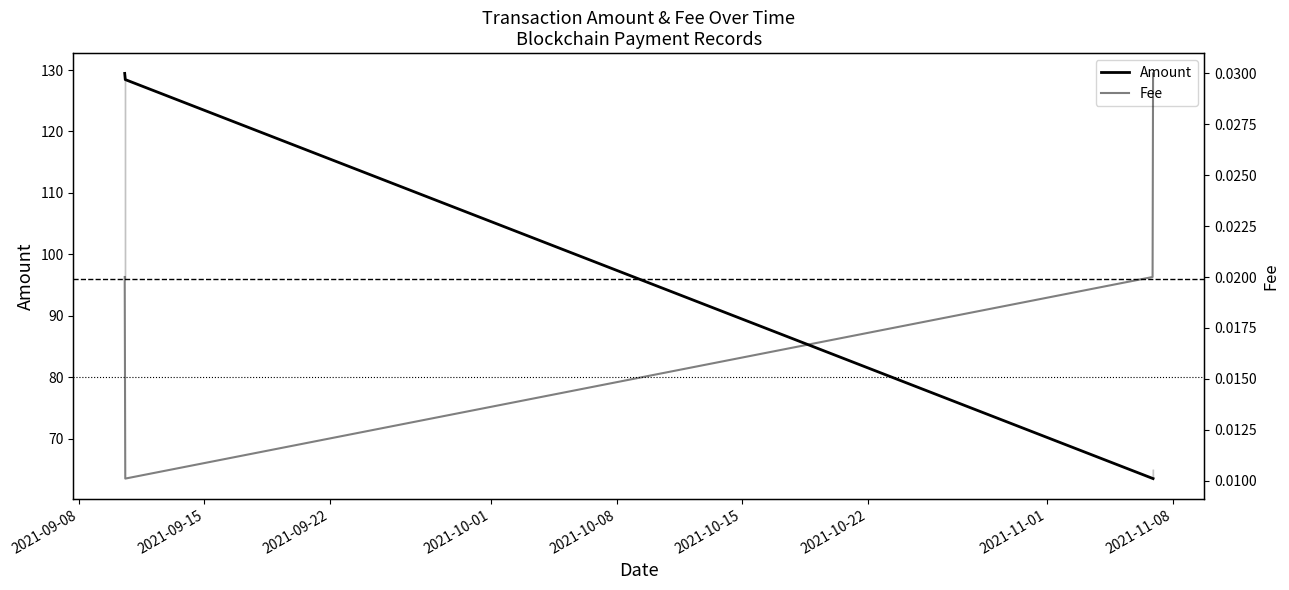

True or false: Fee has more than 2 points higher than both neighbors.

False